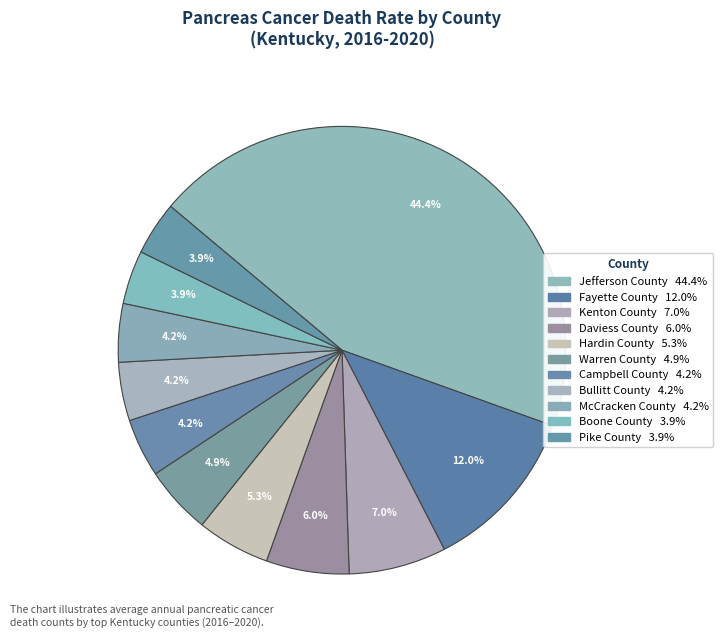

What percentage is the Daviess County slice, to the nearest percent?

6%